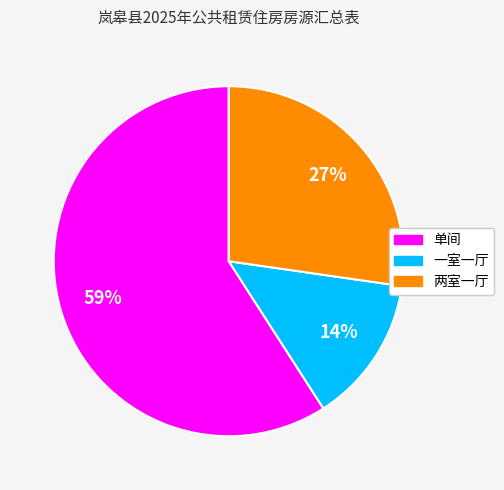

Is it true that 单间 is 73% of the pie?

False